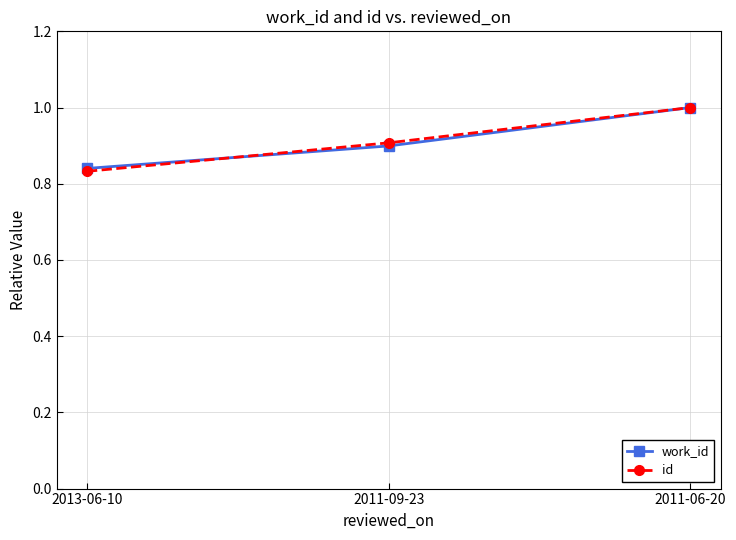

What is the label of the 2nd point from the left?

2011-09-23